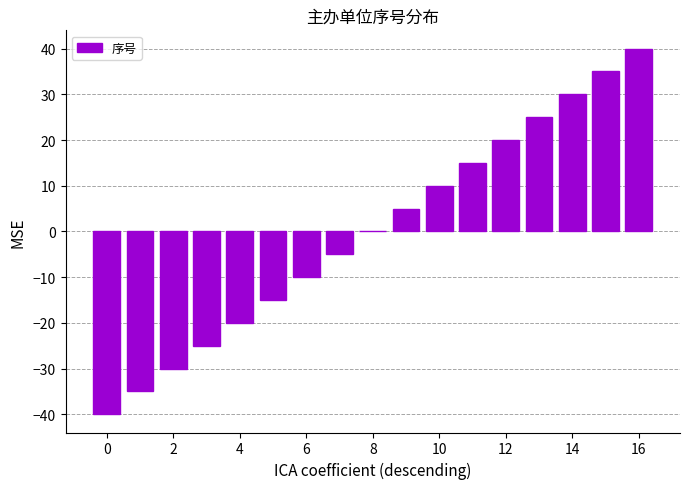

Count the number of categories in the chart.

17